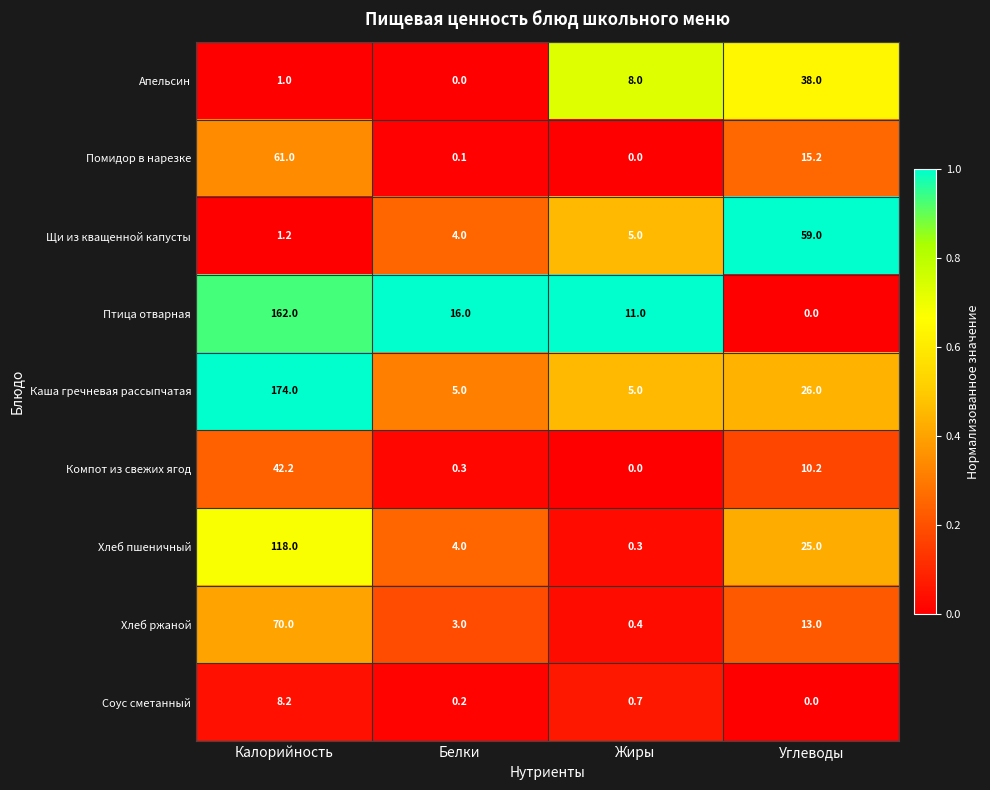

Which series has the largest total across all categories?

Каша гречневая рассыпчатая